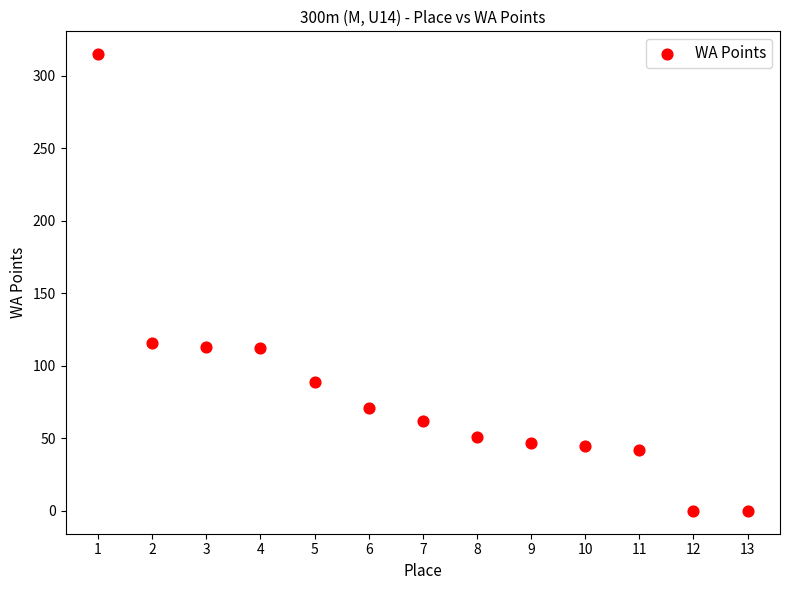

What is the range of Y values (max minus min)?

315